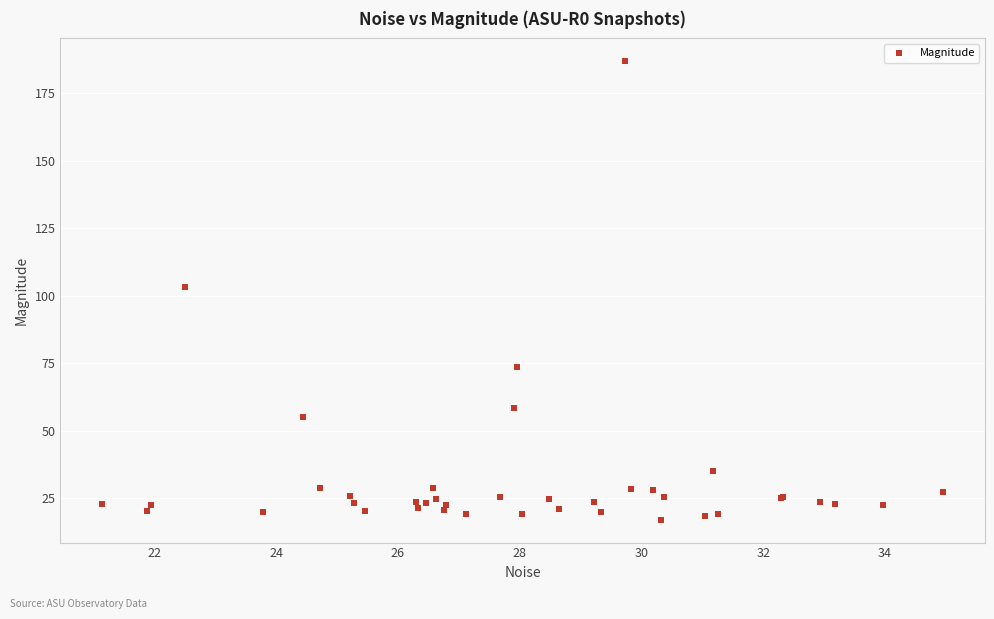

What Y value in the scatter plot is closest to 101?

103.4